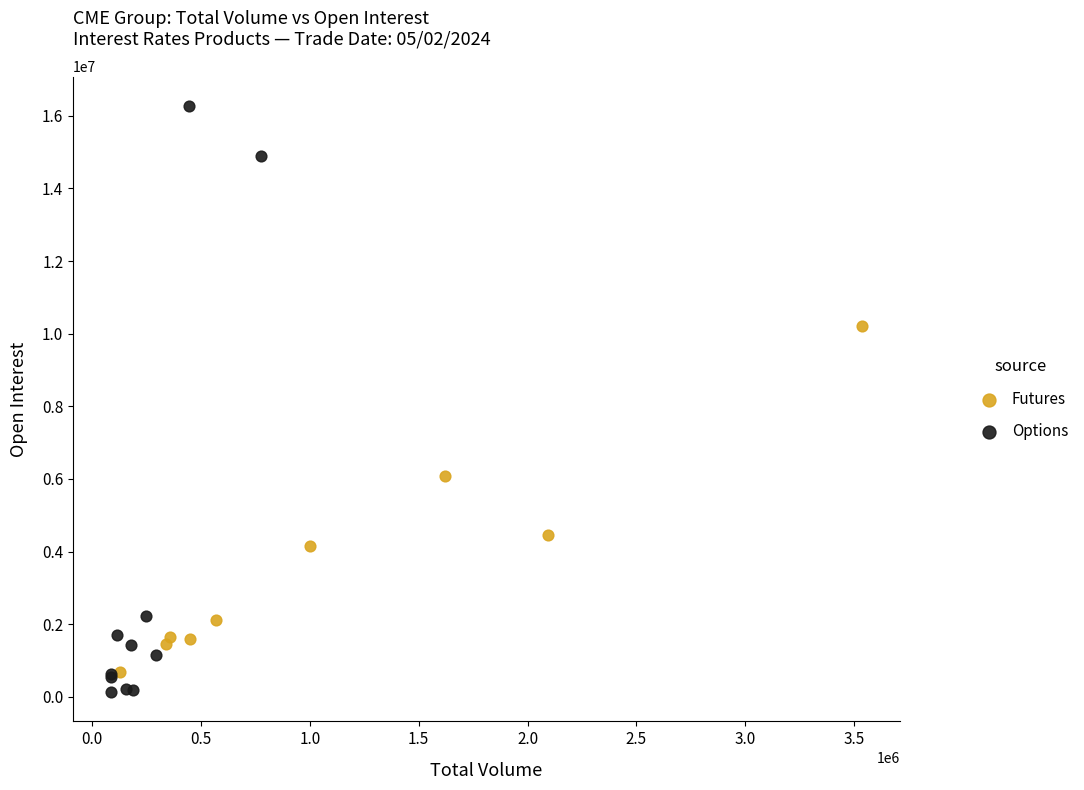

Which series contains the highest Y value?

Options